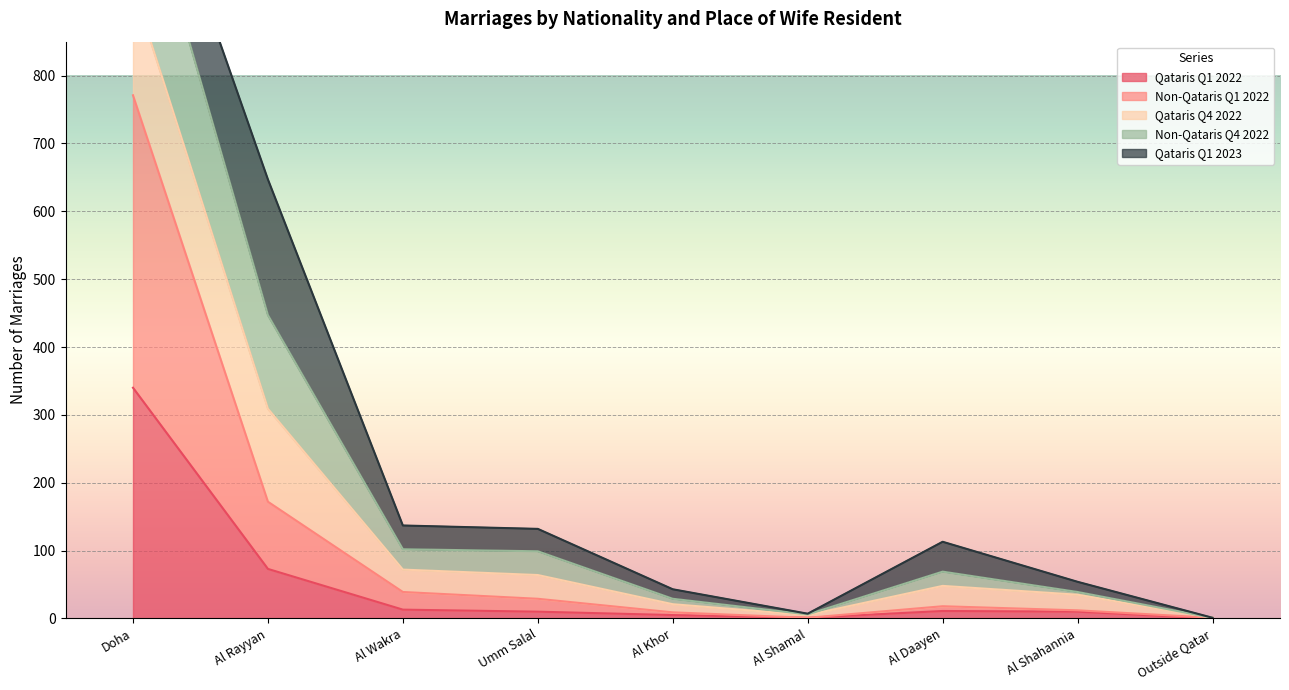

Where does the Non-Qataris Q4 2022 series first go above 113?

Doha